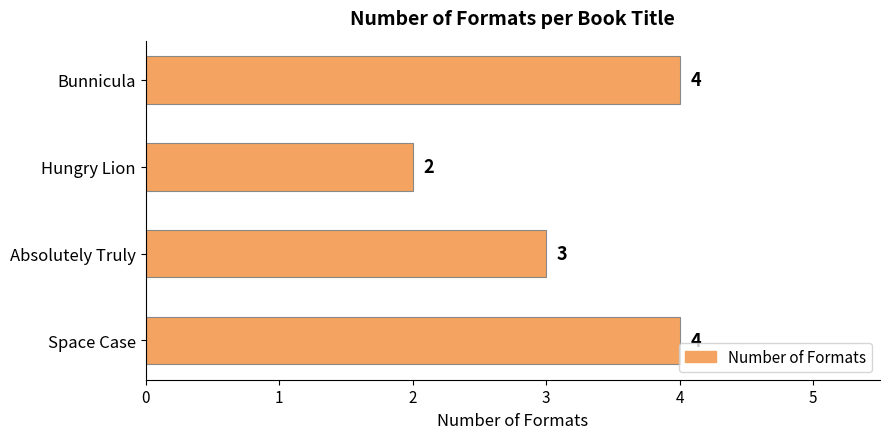

Which category has the lowest value across all series?

Hungry Lion